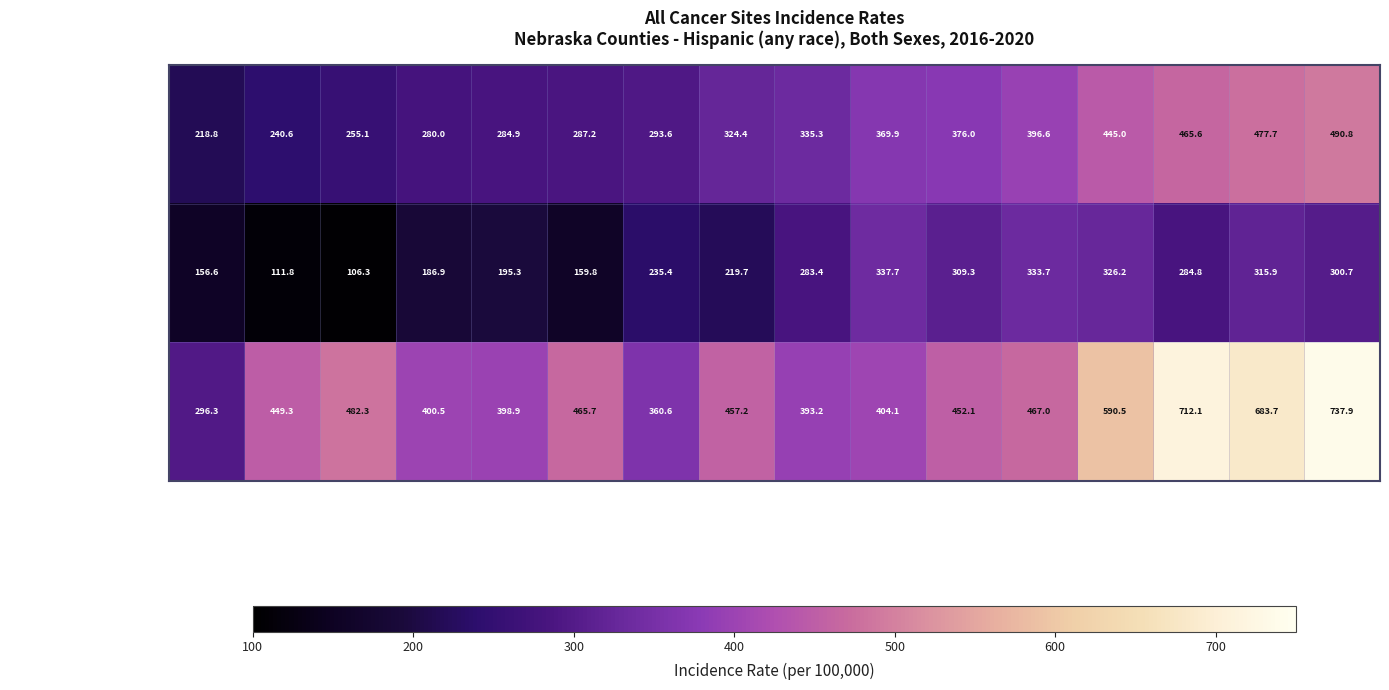

Where does the Age-Adjusted Incidence Rate series first go above 335?

Lancaster County